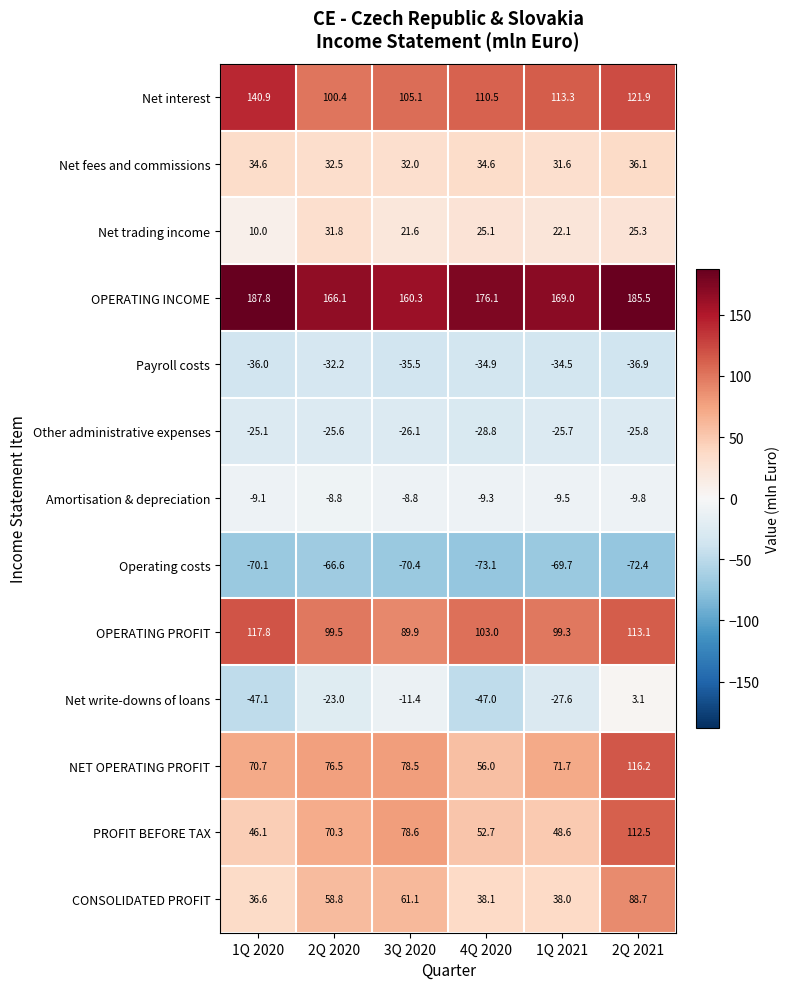

The value of Net write-downs of loans at 3Q 2020 is -17.7. True or false?

False